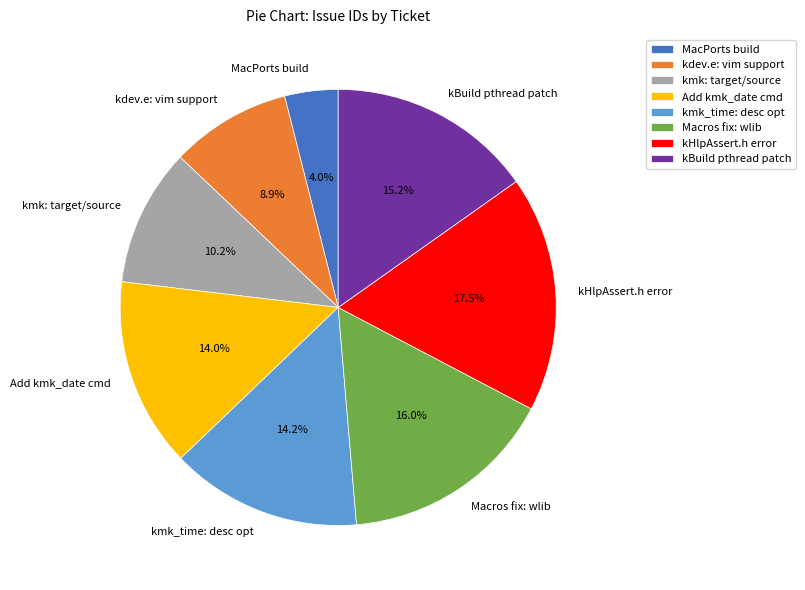

What is the largest slice in the pie chart?

kHlpAssert.h error